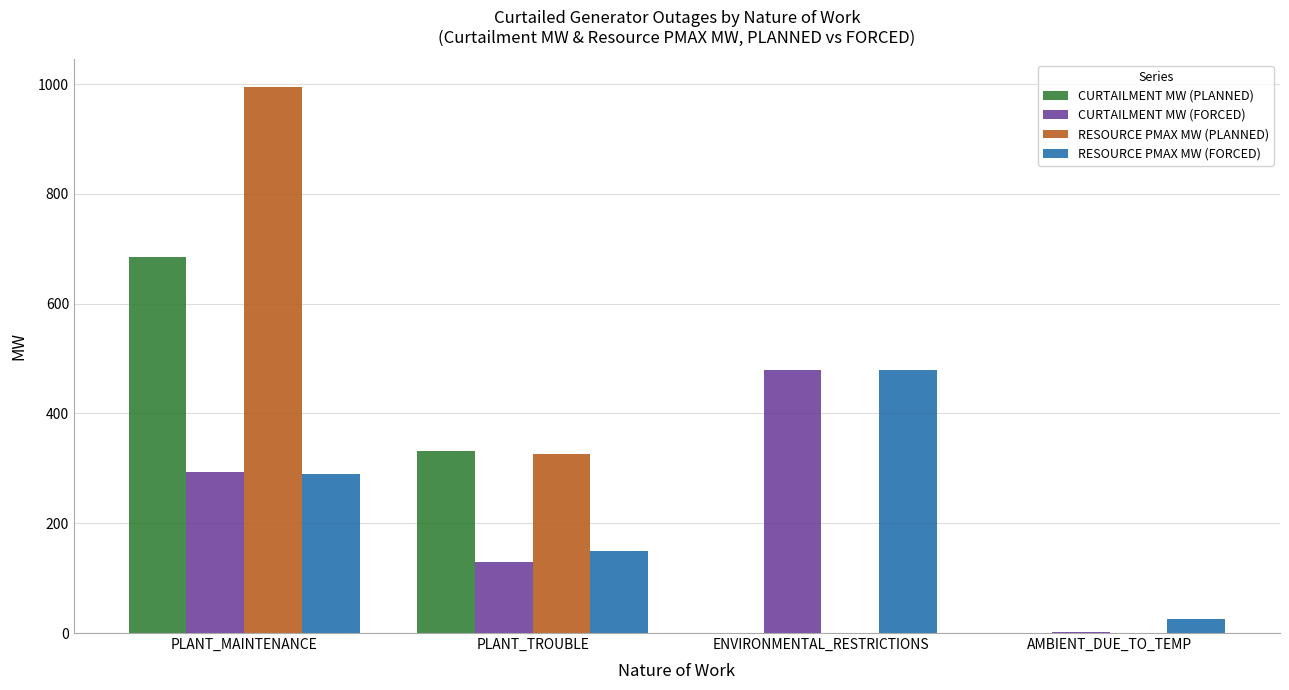

At which category is the sum across all series the highest?

PLANT_MAINTENANCE